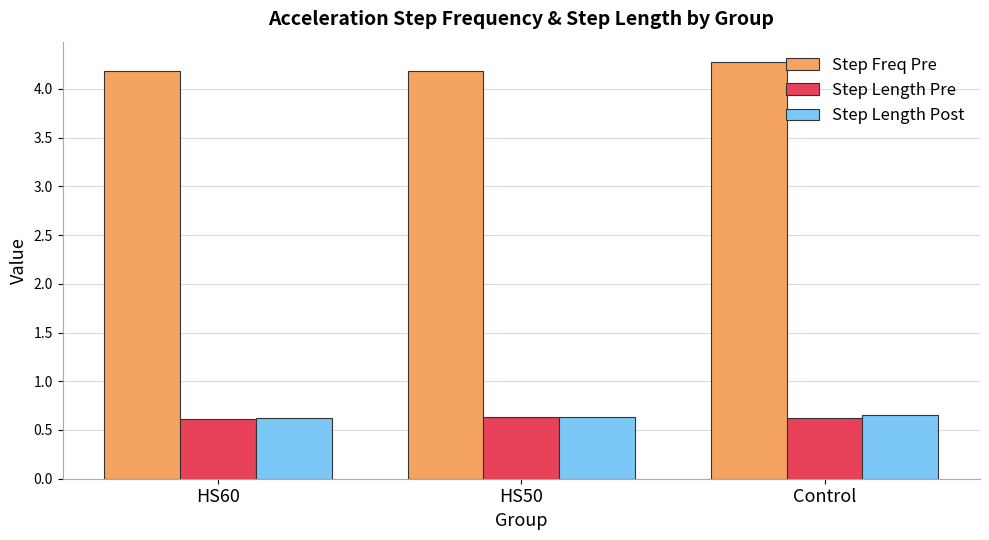

What is the average value of the Step Length Post series?

0.6